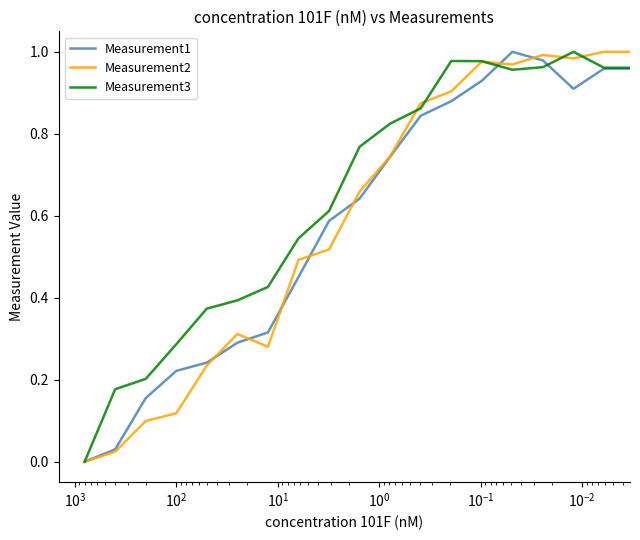

How many distinct data groups are displayed?

3